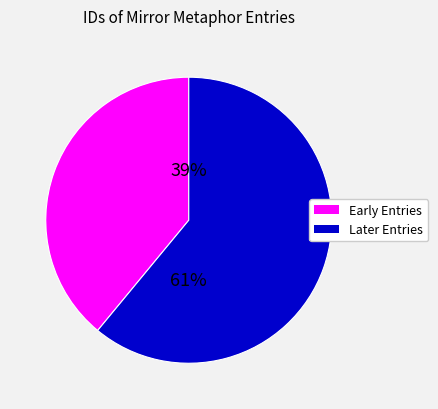

To the nearest percent, what is the difference between the largest and smallest slice percentages?

22%